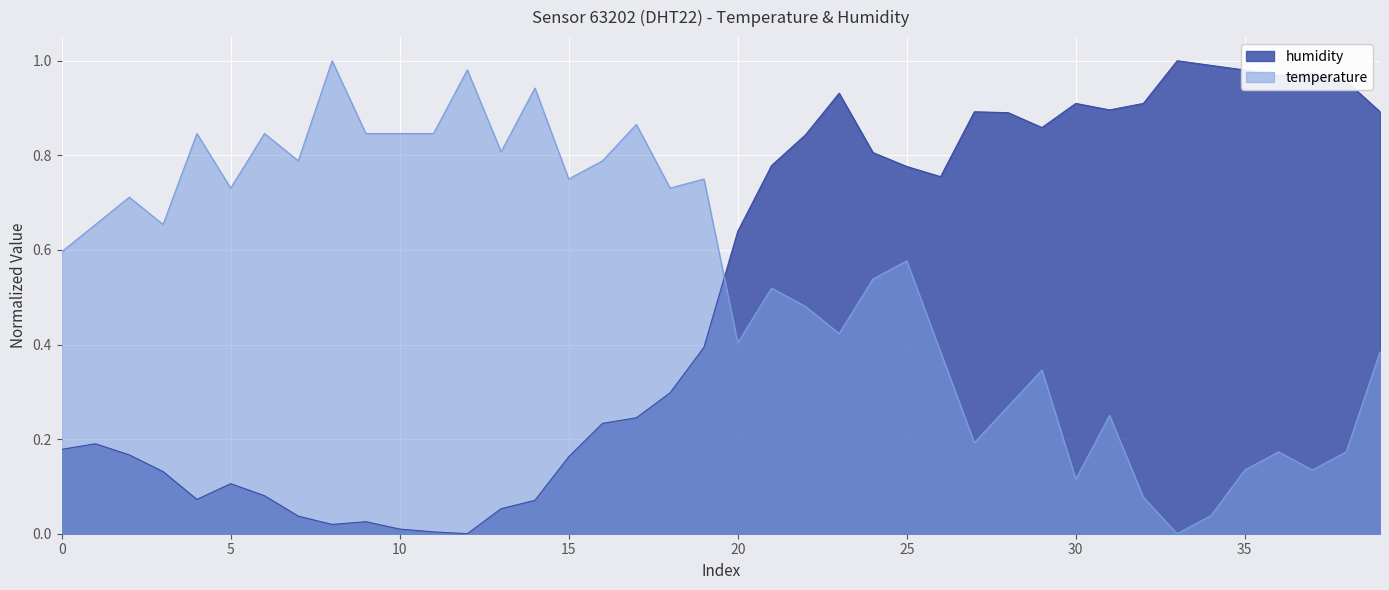

What are all the series names shown in the legend?

humidity, temperature